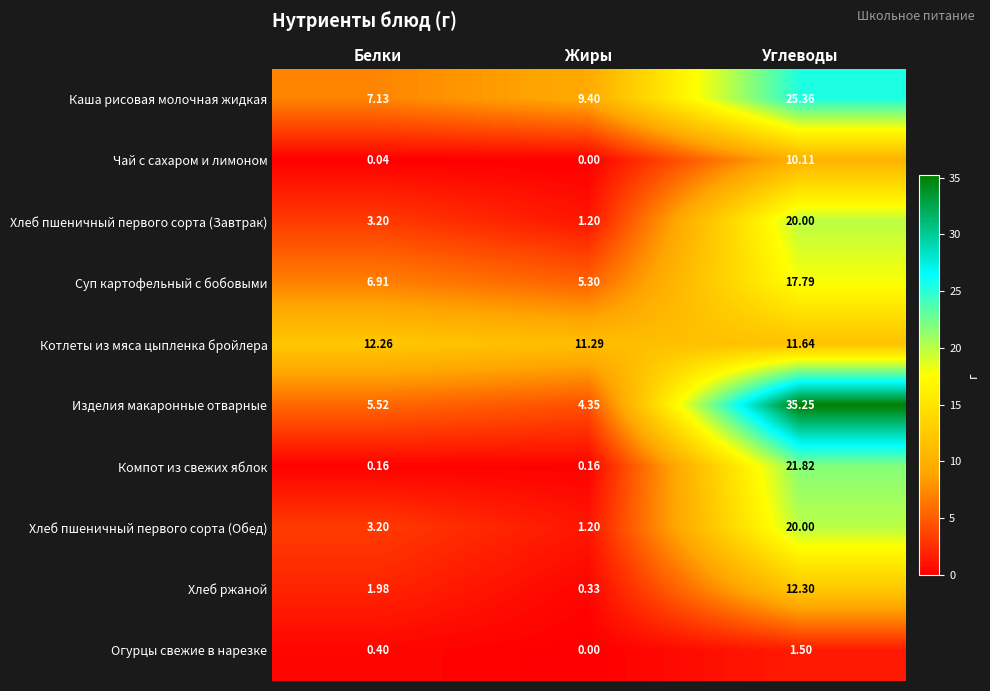

At which category is the sum across all series the highest?

Углеводы